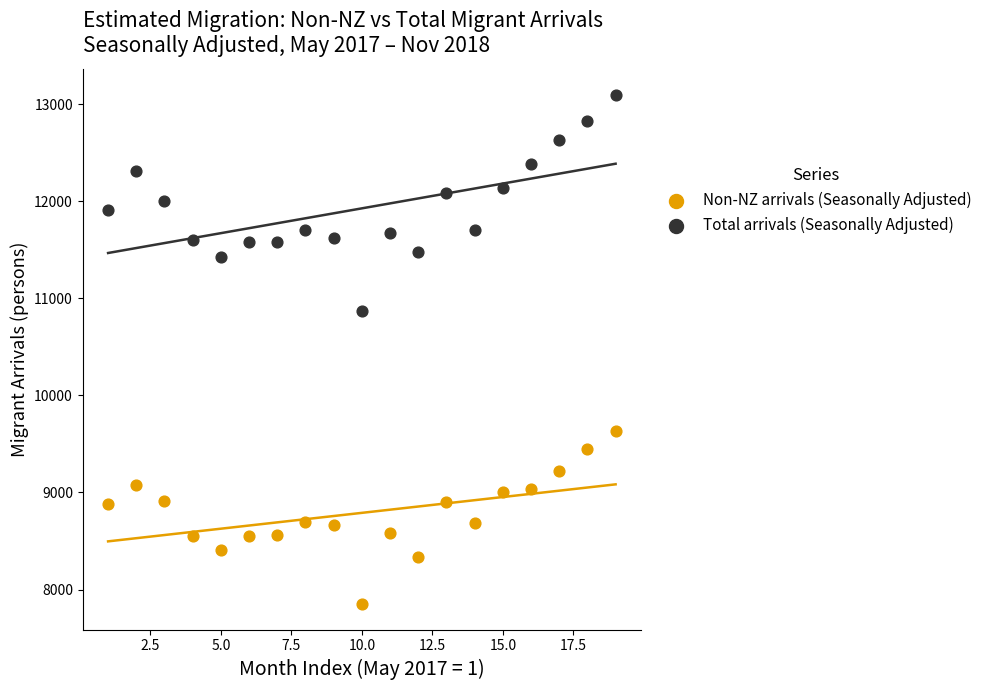

Which series contains the highest Y value?

Total arrivals (Seasonally Adjusted)